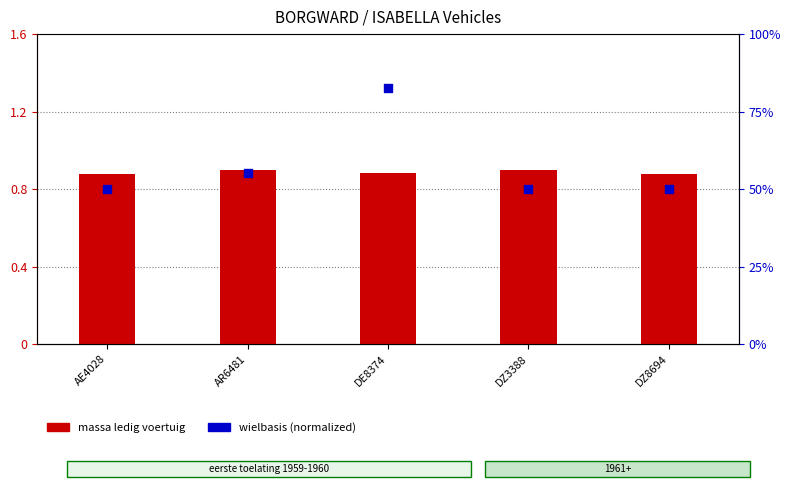

Which series reaches the minimum Y coordinate?

massa ledig voertuig